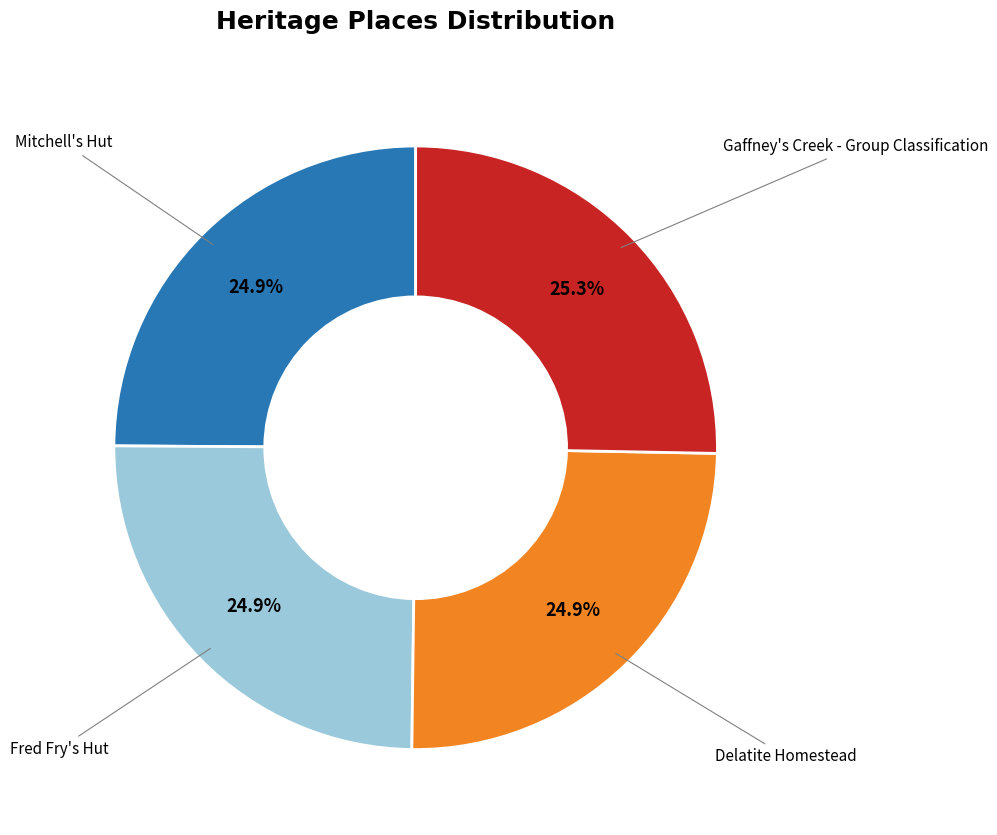

Does any single category account for the majority?

No